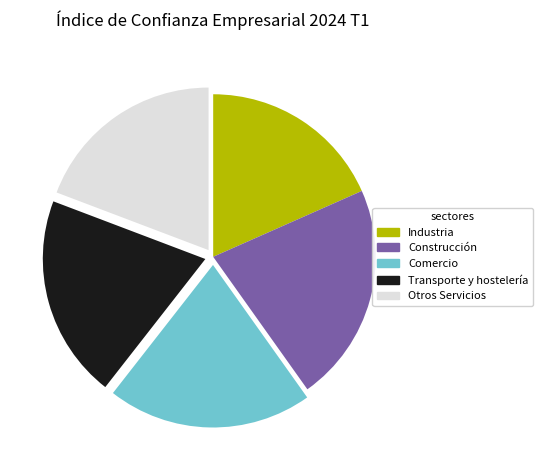

True or false: Construcción accounts for 22% of the total.

True